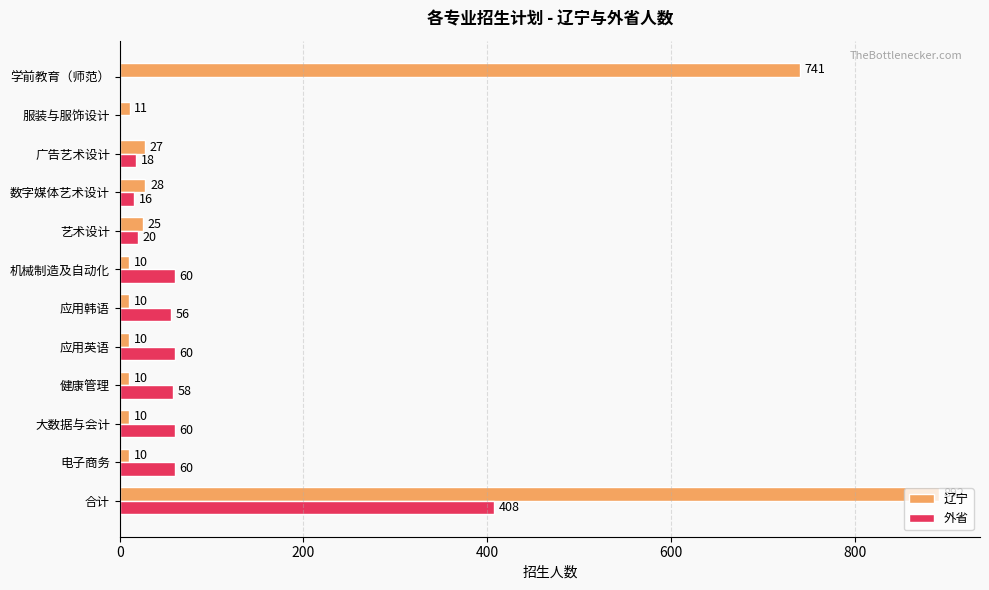

Which series changed the most between 艺术设计 and 数字媒体艺术设计?

外省